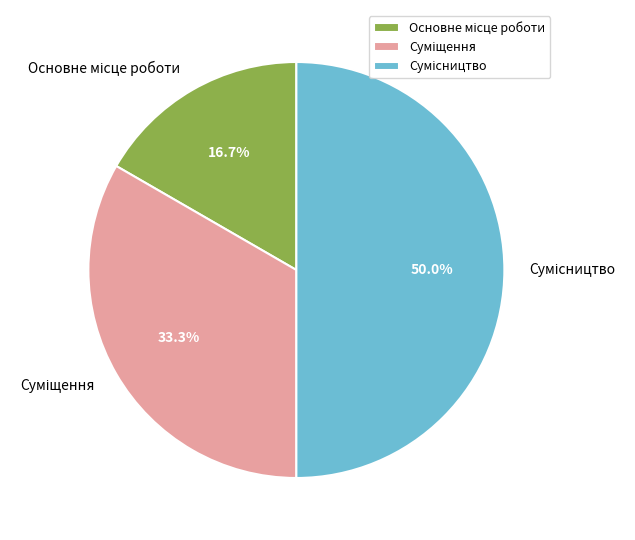

Count the number of slices in the pie.

3